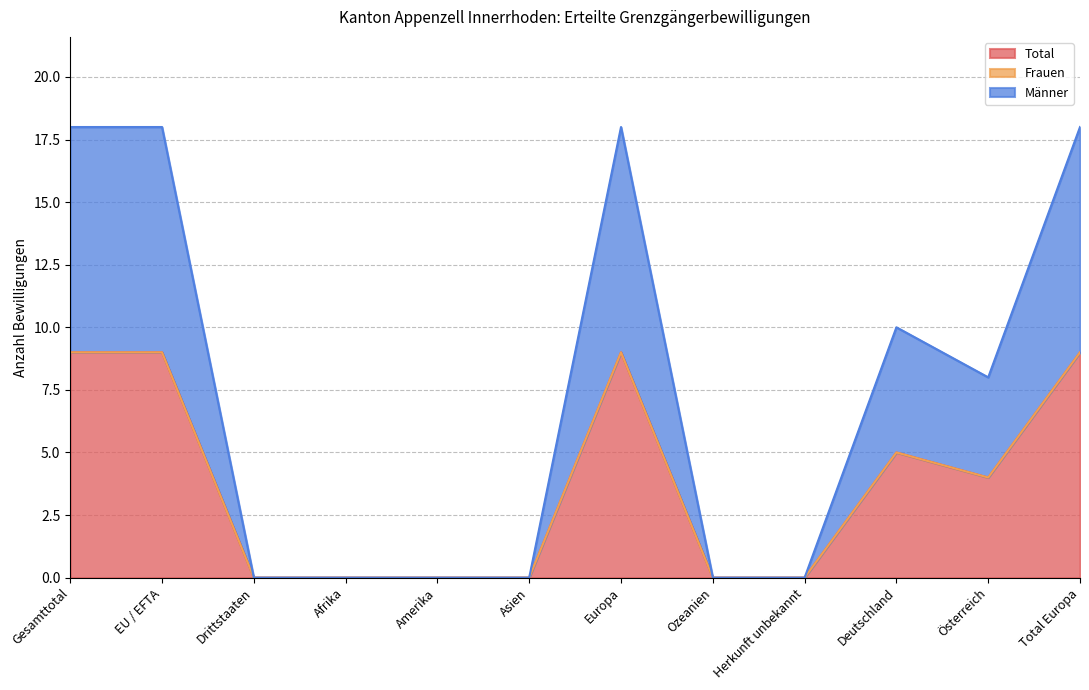

How many lines are shown in the chart?

3